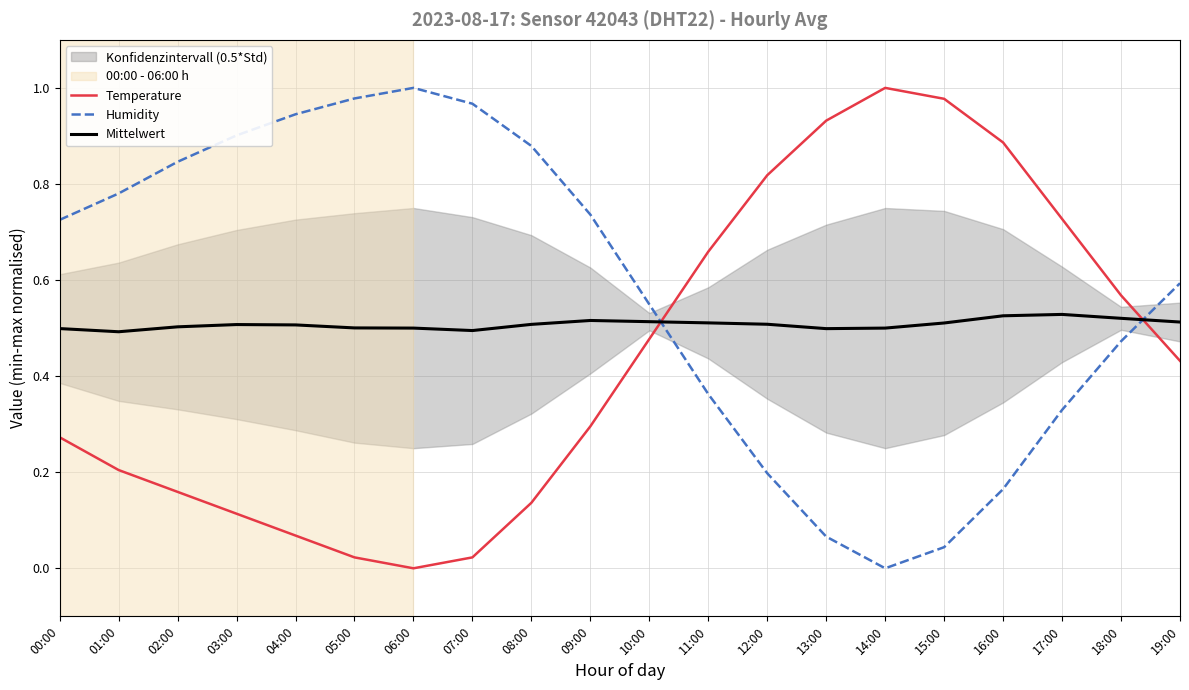

What are all the series names shown in the legend?

Temperature, Humidity, Mittelwert